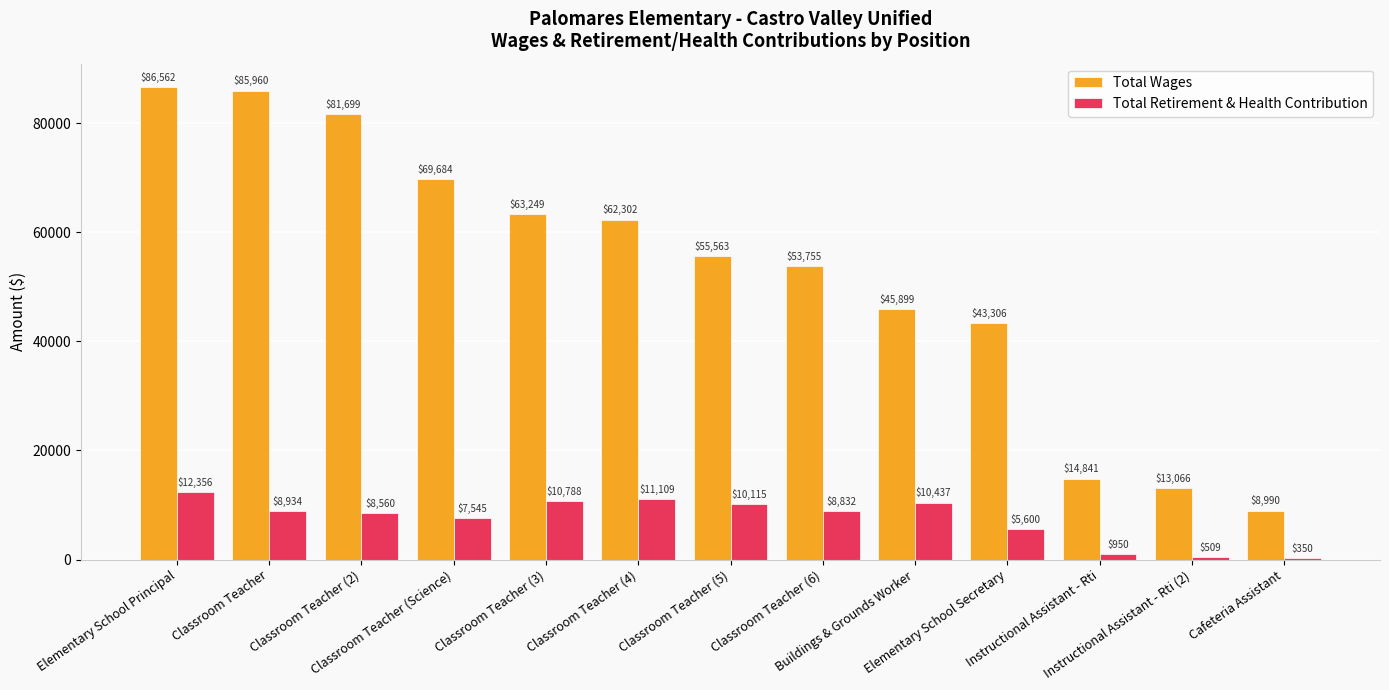

List the series in order of their overall mean, highest first.

Total Wages, Total Retirement & Health Contribution